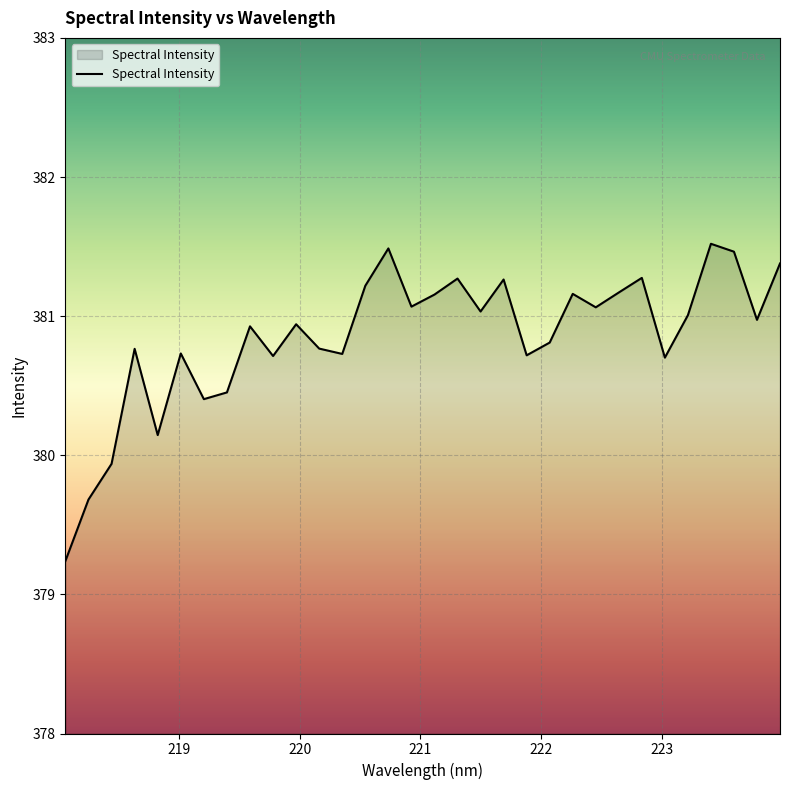

What is the greatest value displayed?

381.5